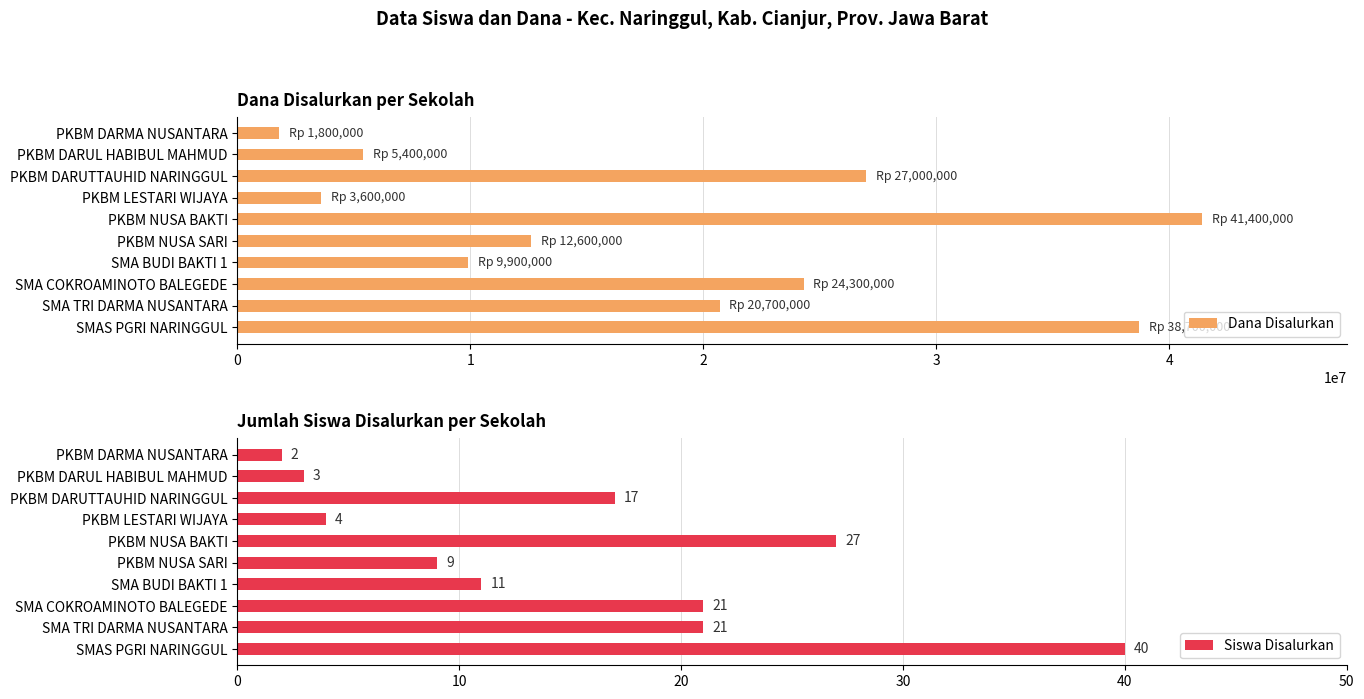

The value of Dana Disalurkan at SMA COKROAMINOTO BALEGEDE is 24300000. True or false?

True